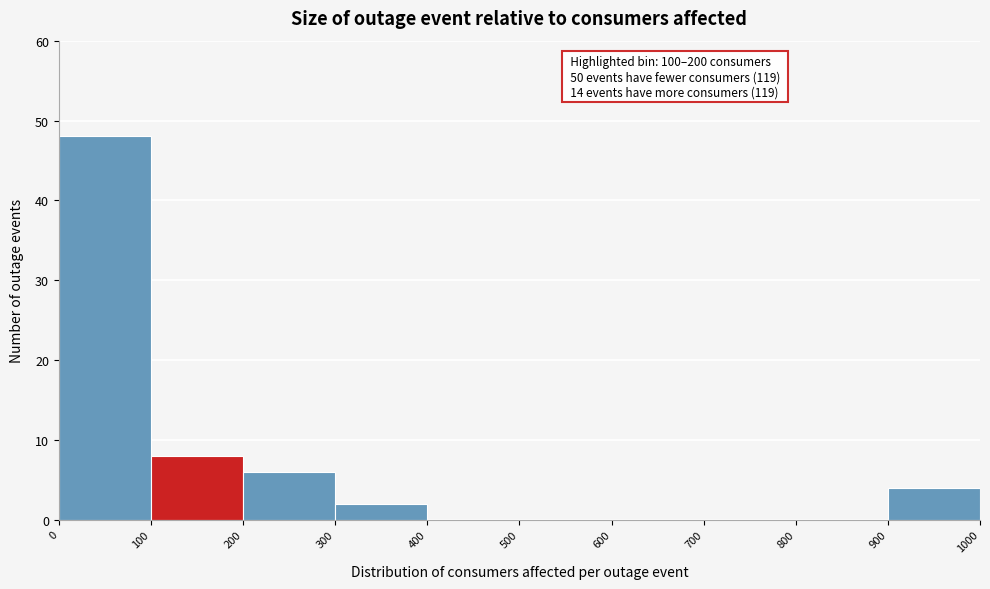

Over which range of the x-axis is the bar tallest?

0 to 100